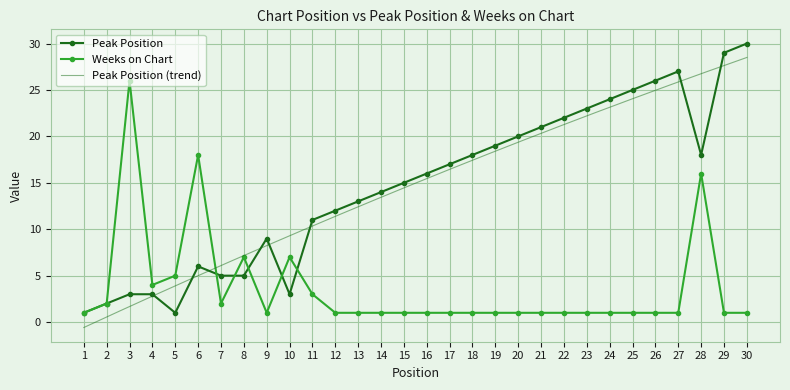

Is it true that Peak Position equals 6 at 12?

False